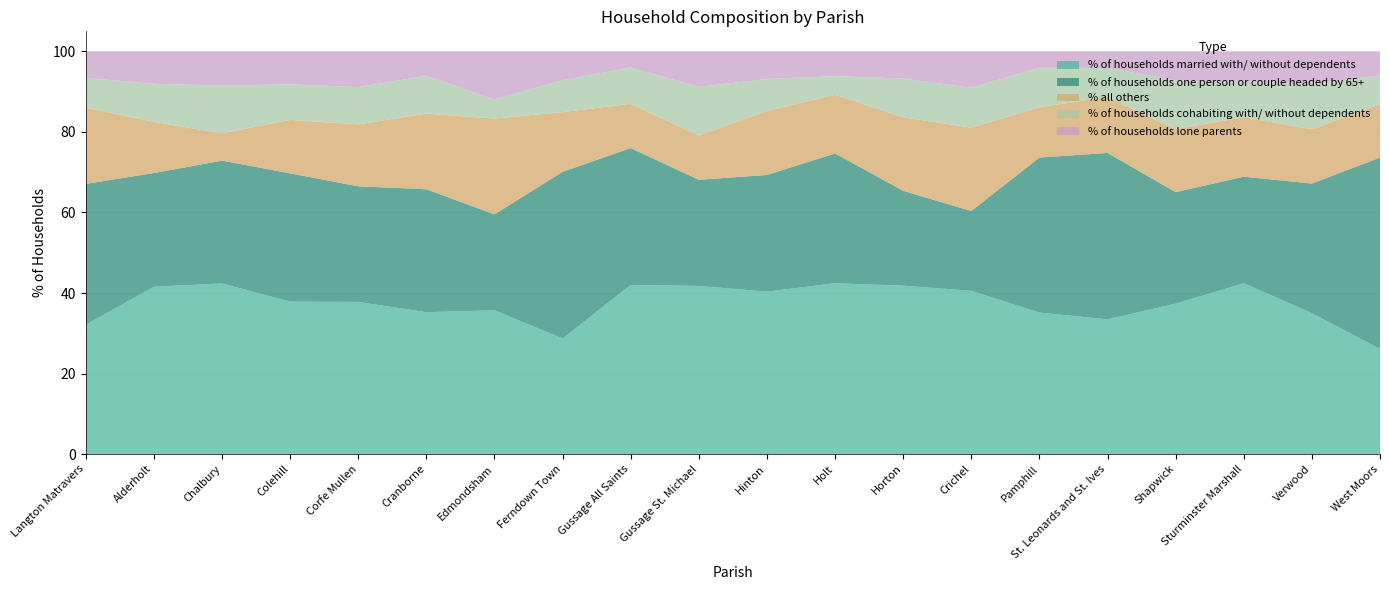

Reading left to right, transcribe all the data shown in this chart.

% of households married with/ without dependents: 32.1	41.6	42.4	37.9	37.8	35.2	35.7	28.7	42.0	41.8	40.3	42.4	41.8	40.5	35.1	33.5	37.3	42.4	35.0	26.1
% of households one person or couple headed by 65+: 35.0	28.2	30.5	31.9	28.7	30.5	23.8	41.4	34.0	26.4	29.0	32.2	23.6	19.8	38.5	41.3	27.7	26.5	32.2	47.5
% all others: 18.9	12.7	6.8	13.3	15.4	18.8	23.8	14.8	11.0	11.0	15.9	14.6	18.3	20.7	12.5	13.9	15.7	14.8	13.5	13.2
% of households cohabiting with/ without dependents: 7.4	9.5	11.9	8.8	9.2	9.4	4.8	7.9	9.0	12.1	8.0	4.6	9.6	9.9	9.8	7.2	12.0	8.9	11.3	7.2
% of households lone parents: 6.6	8.0	8.5	8.2	8.9	6.0	11.9	7.1	4.0	8.8	6.8	6.1	6.7	9.0	4.1	4.1	7.2	7.5	8.0	6.0